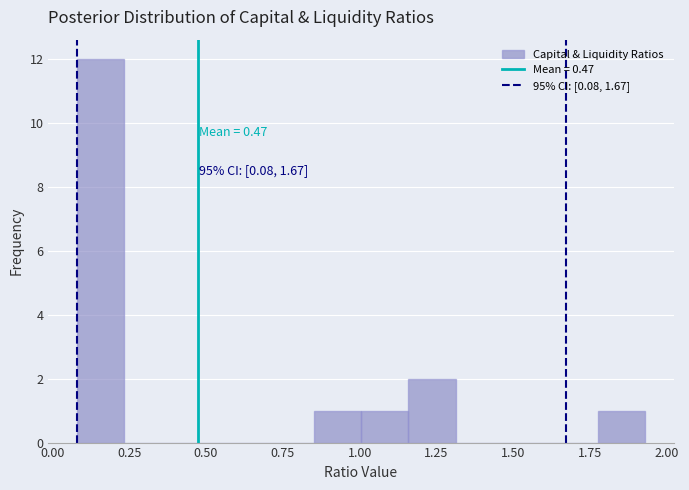

Read against the x-axis, roughly where is the centre of the tallest bar?

0.15